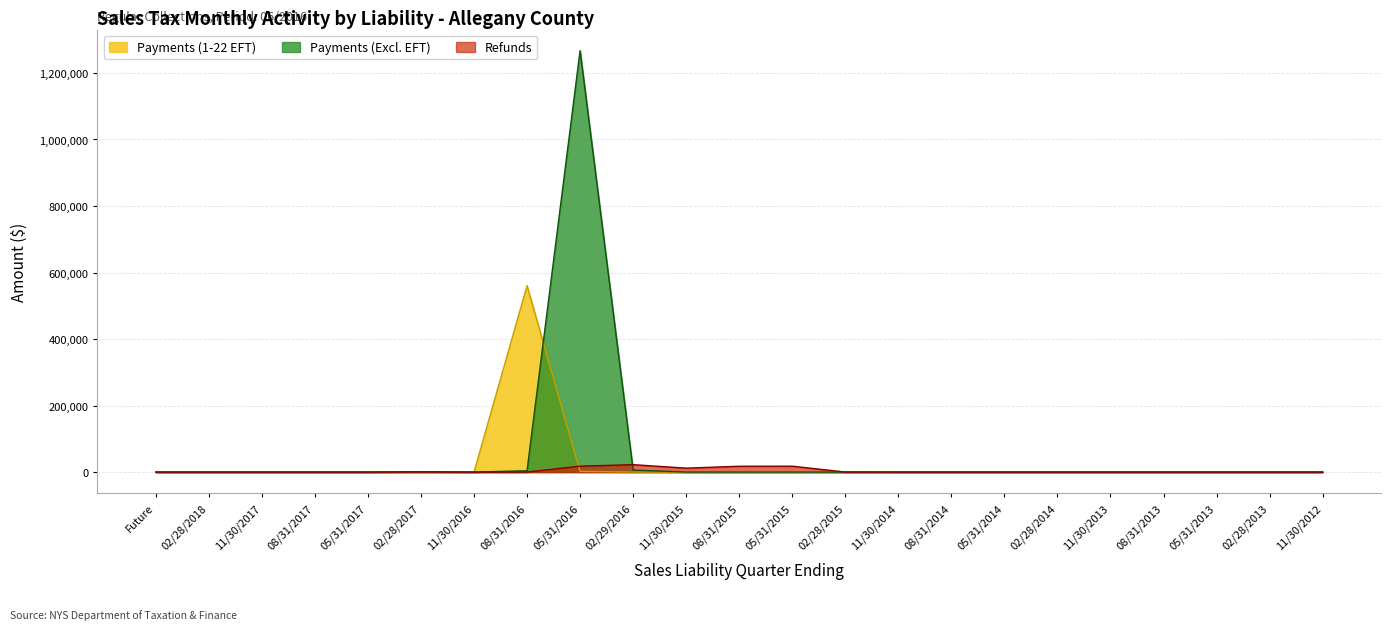

List the labels in order of Payments (Excl. EFT) value, largest first.

05/31/2016, 02/29/2016, 08/31/2016, 02/28/2017, 11/30/2015, 08/31/2015, 05/31/2015, 02/28/2015, 02/28/2014, 11/30/2014, 05/31/2014, 11/30/2016, 08/31/2014, 08/31/2013, 02/28/2013, 05/31/2013, 11/30/2013, 11/30/2012, 05/31/2017, Future, 02/28/2018, 11/30/2017, 08/31/2017